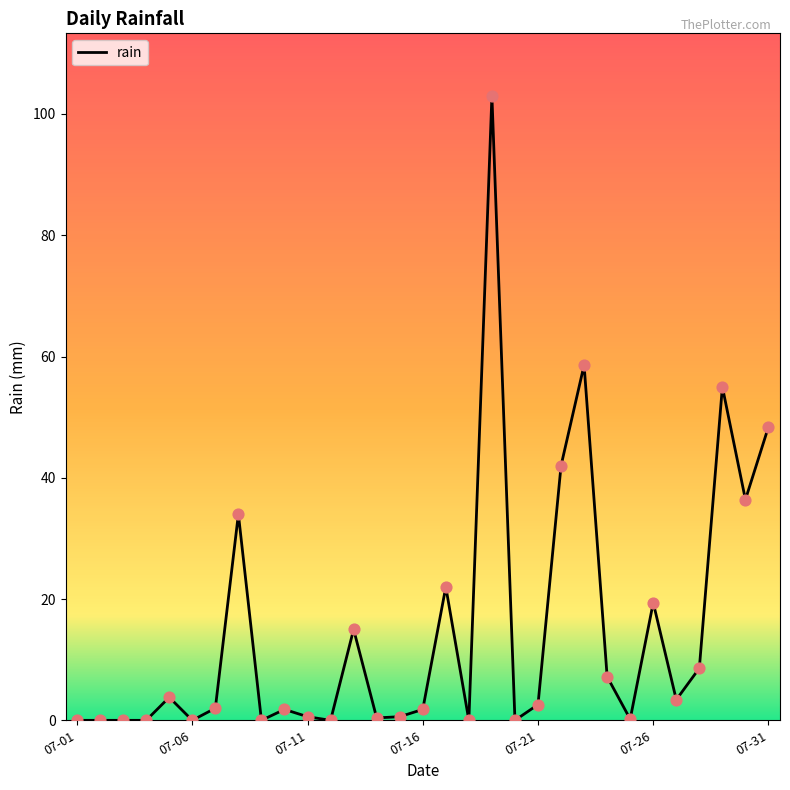

What is the difference between the maximum and minimum values?

103.0